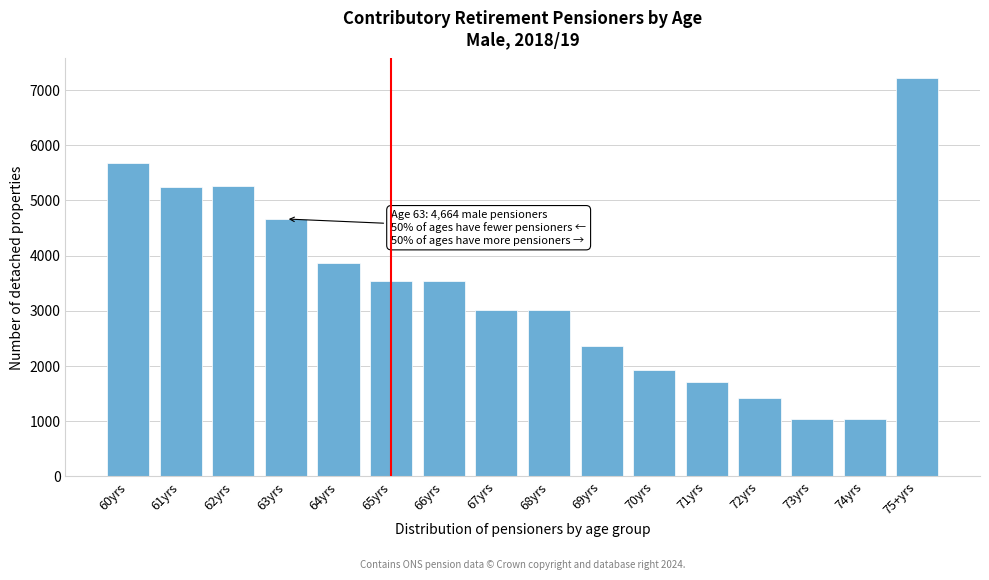

What is the change in value from 60yrs to 66yrs?

-2142